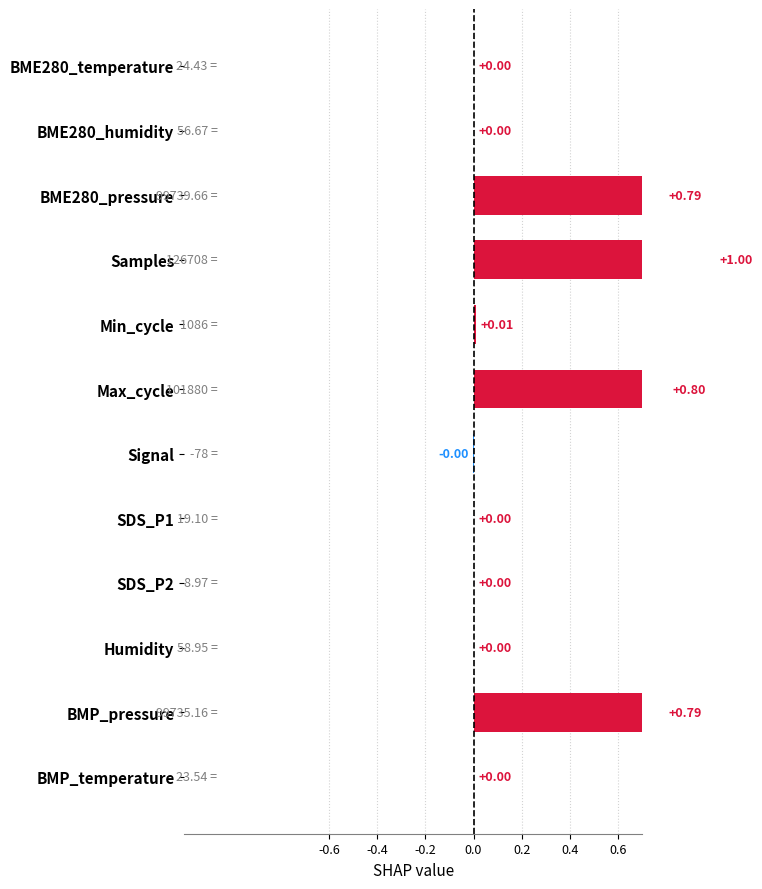

Count the number of categories in the chart.

12